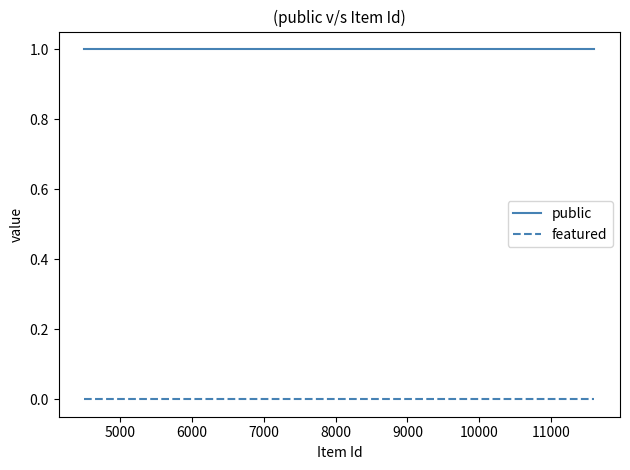

True or false: public and featured cross at least once.

False